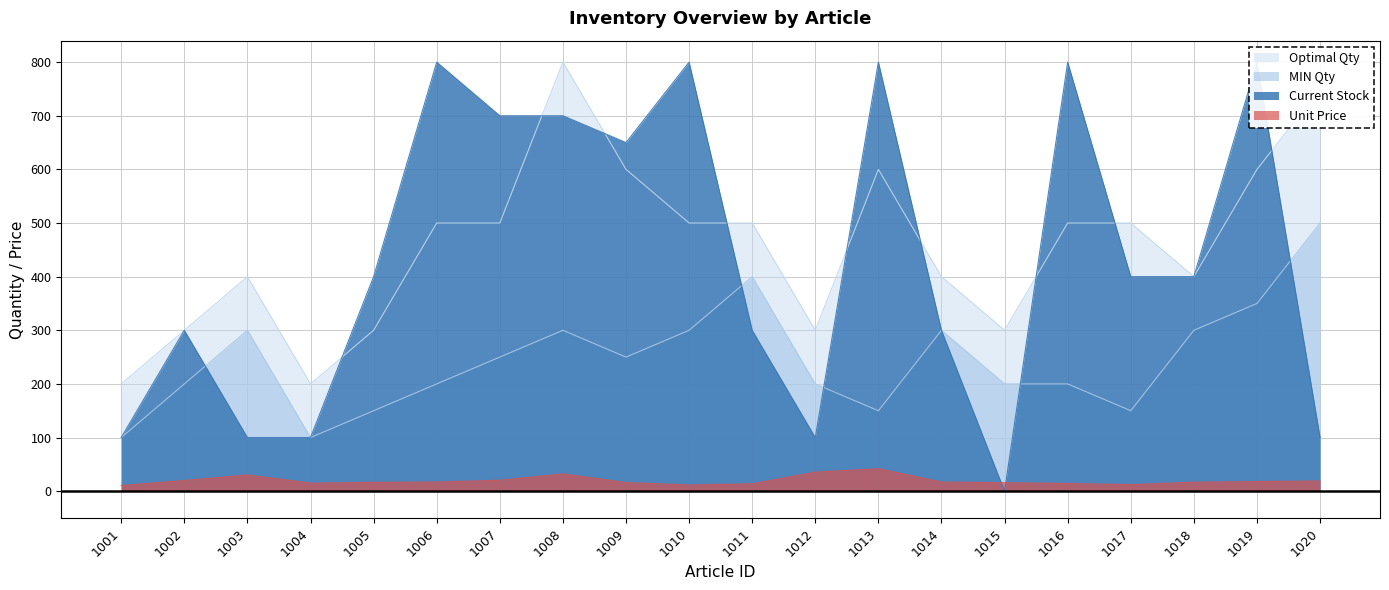

How many interior local peaks does the Optimal Qty series have?

3